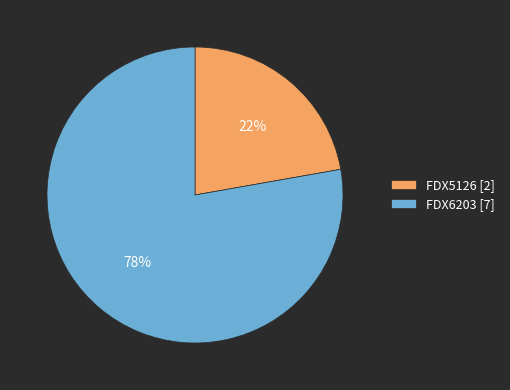

Is the sum of FDX6203 [7] and FDX5126 [2] greater than half?

Yes